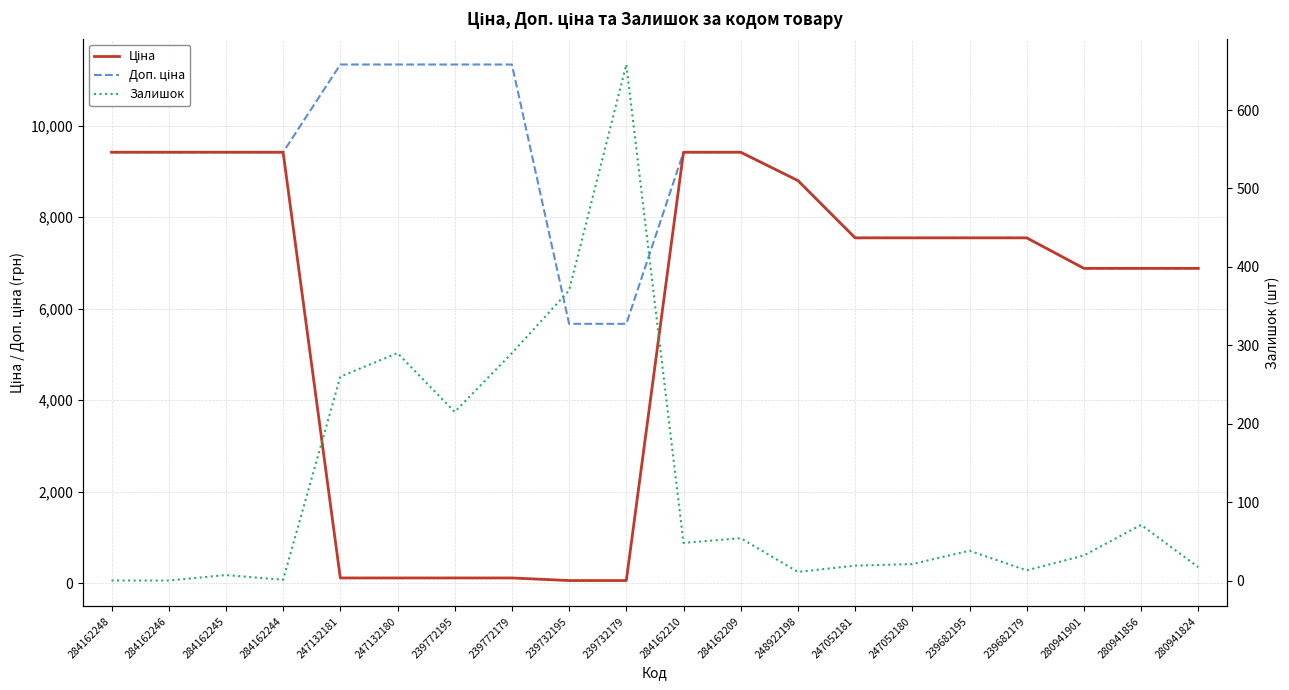

Is the value of Залишок at 239682179 greater than the value of Доп. ціна at 284162244?

No